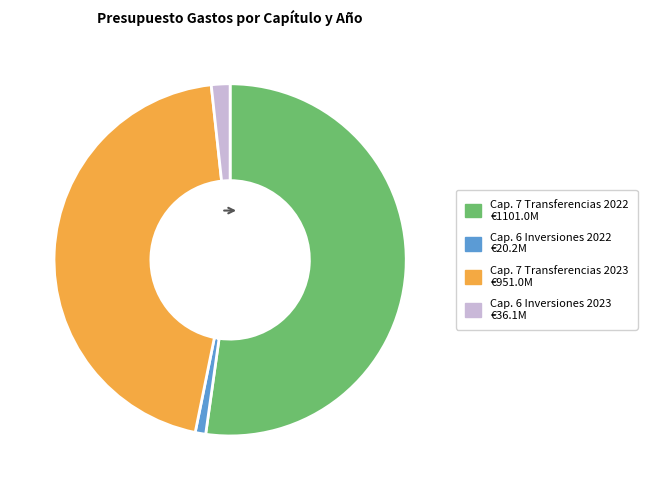

How many slices are in this pie chart?

4